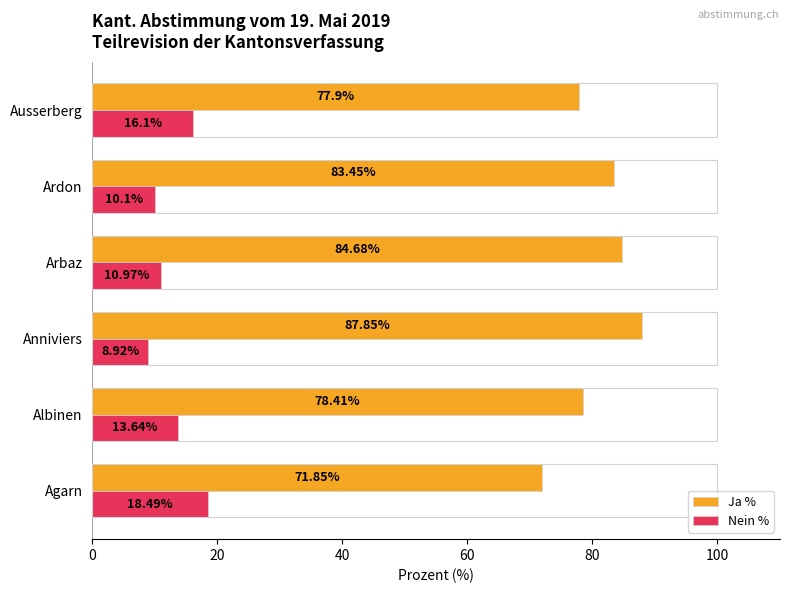

What is the difference between the maximum and minimum values in the Ja % series?

16.0